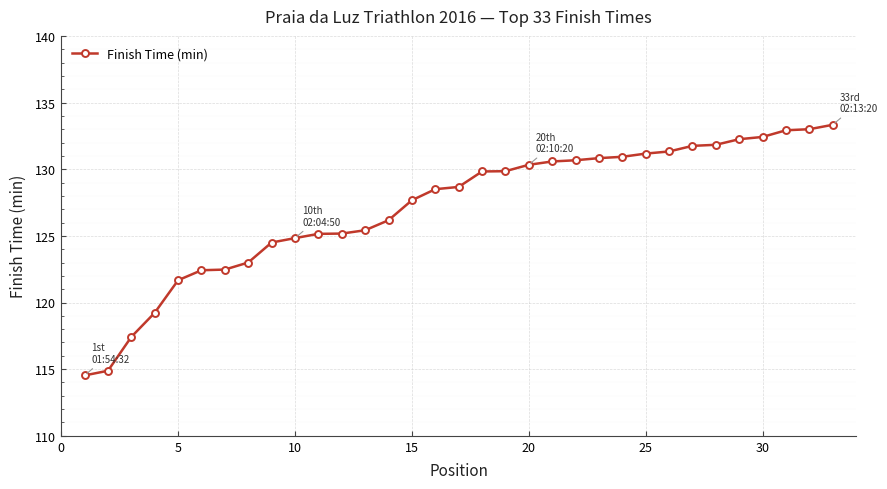

What is the maximum value shown in the chart?

133.3